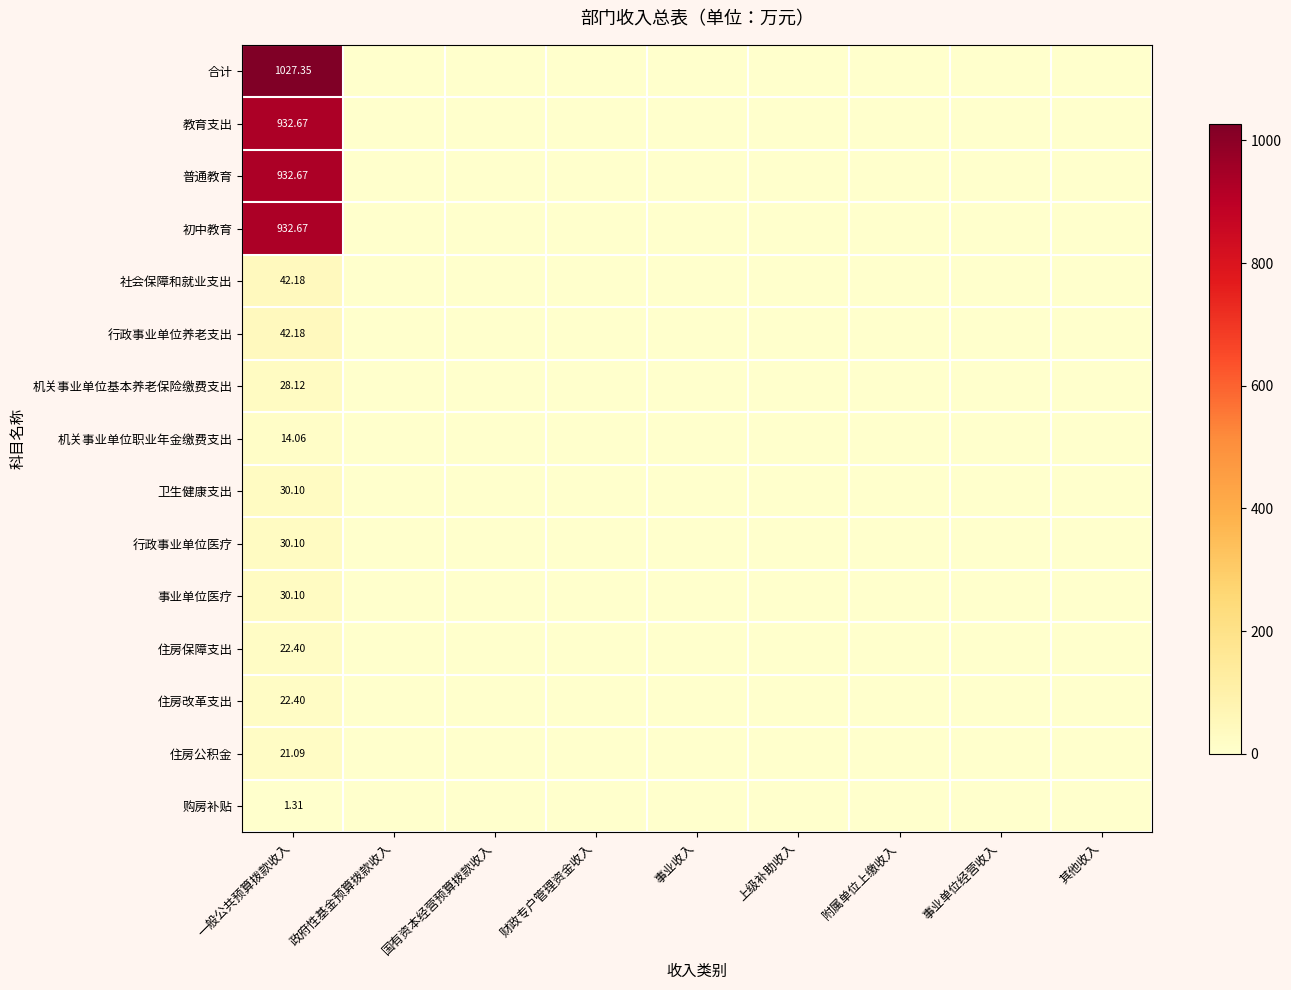

Where is 机关事业单位职业年金缴费支出 nearest to the value 7?

政府性基金预算拨款收入